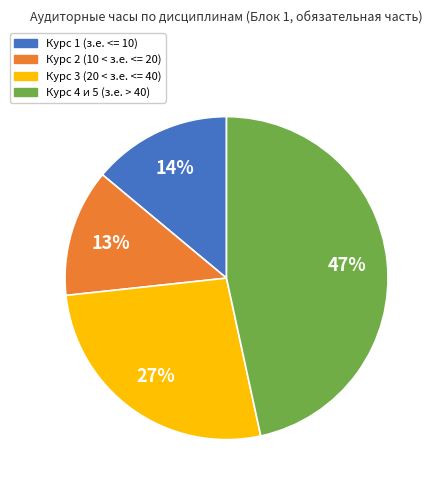

Which category has the biggest portion of the pie?

Курс 4 и 5 (з.е. > 40)